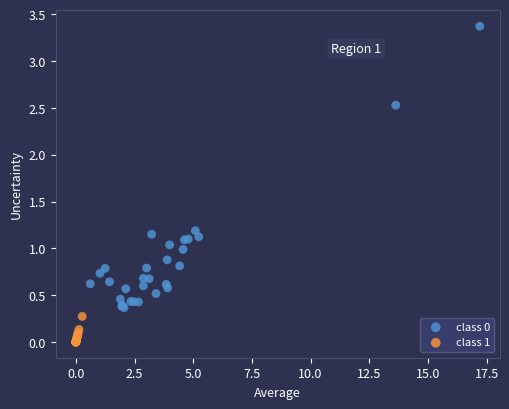

Which series reaches the minimum Y coordinate?

class 1